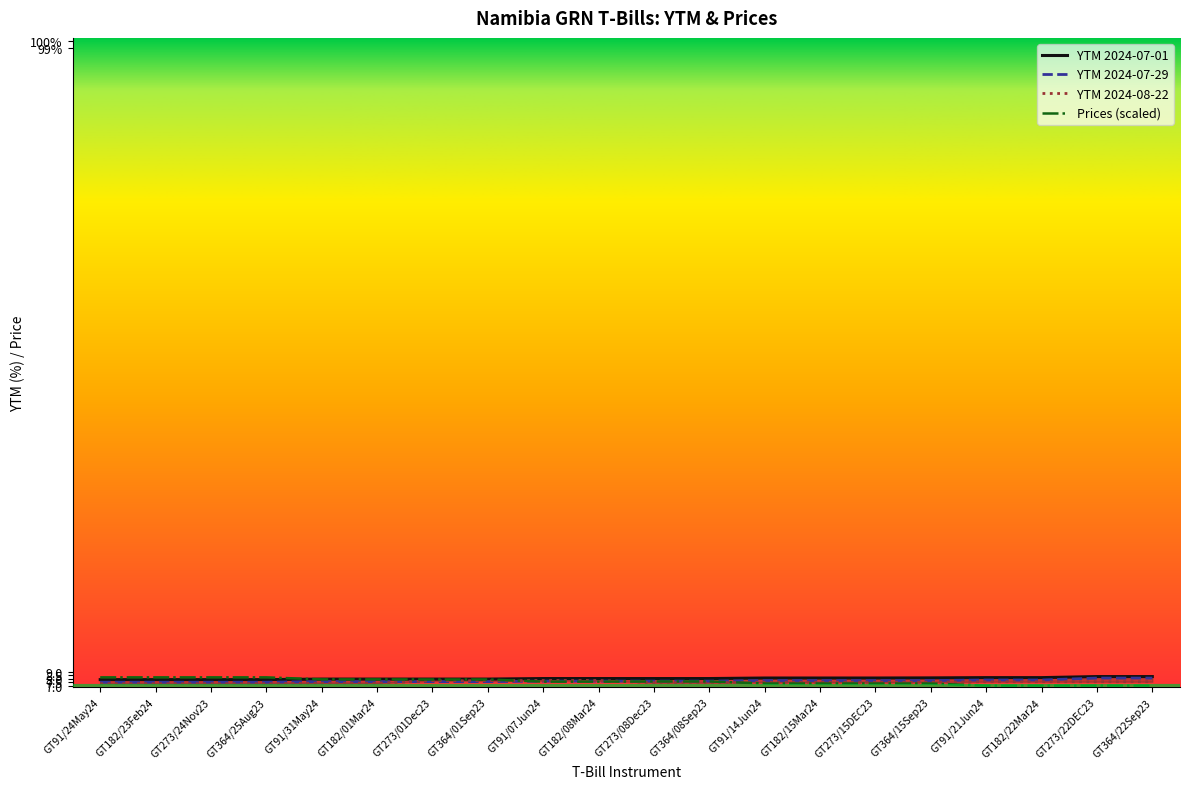

How many lines are shown in the chart?

4